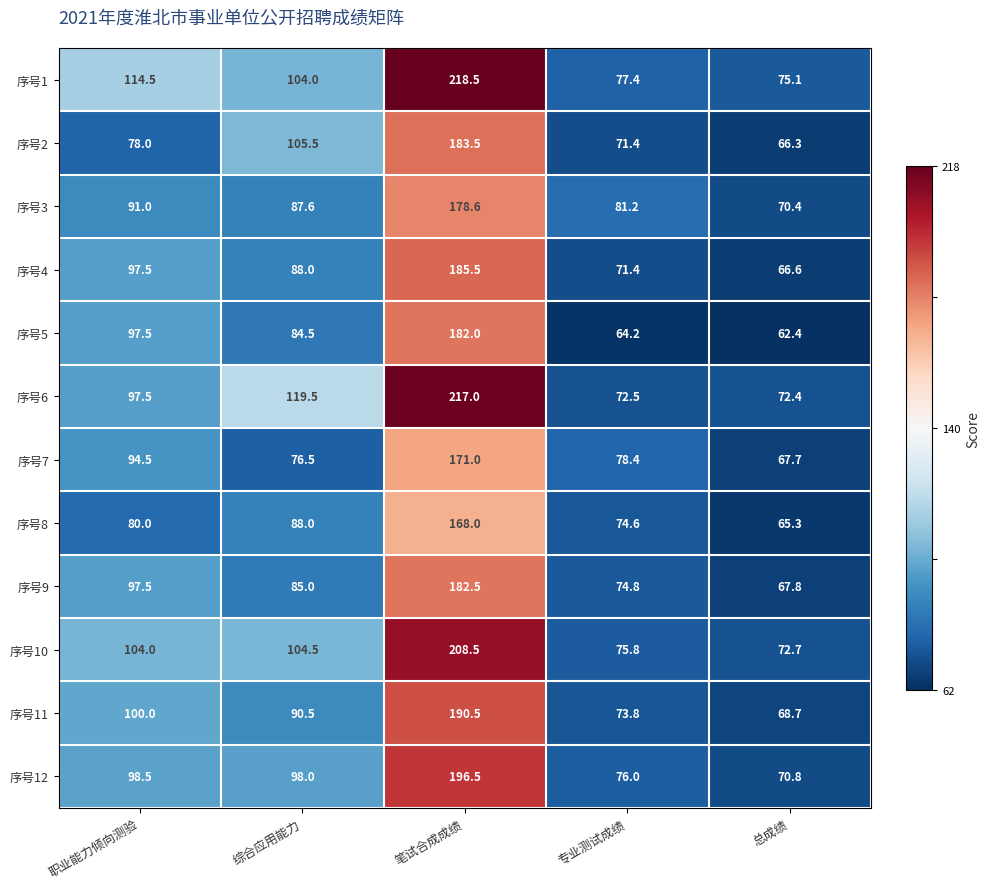

Between 笔试合成成绩 and 专业测试成绩, which series saw the biggest shift?

序号6